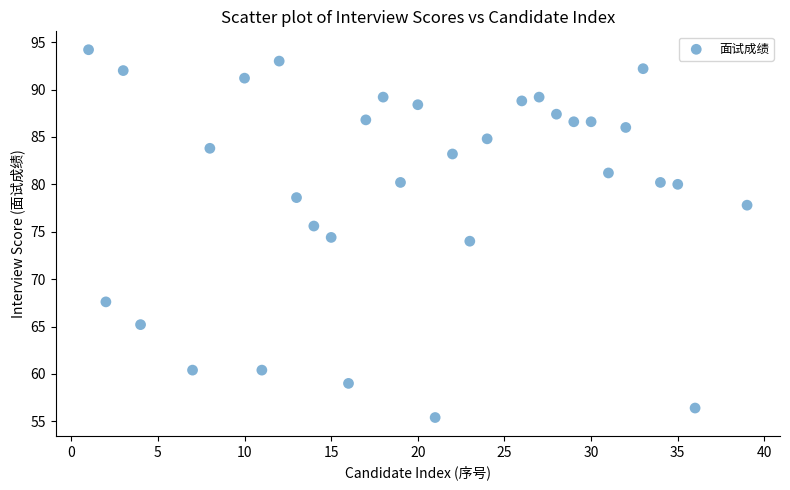

What is the range of Y values (max minus min)?

38.8